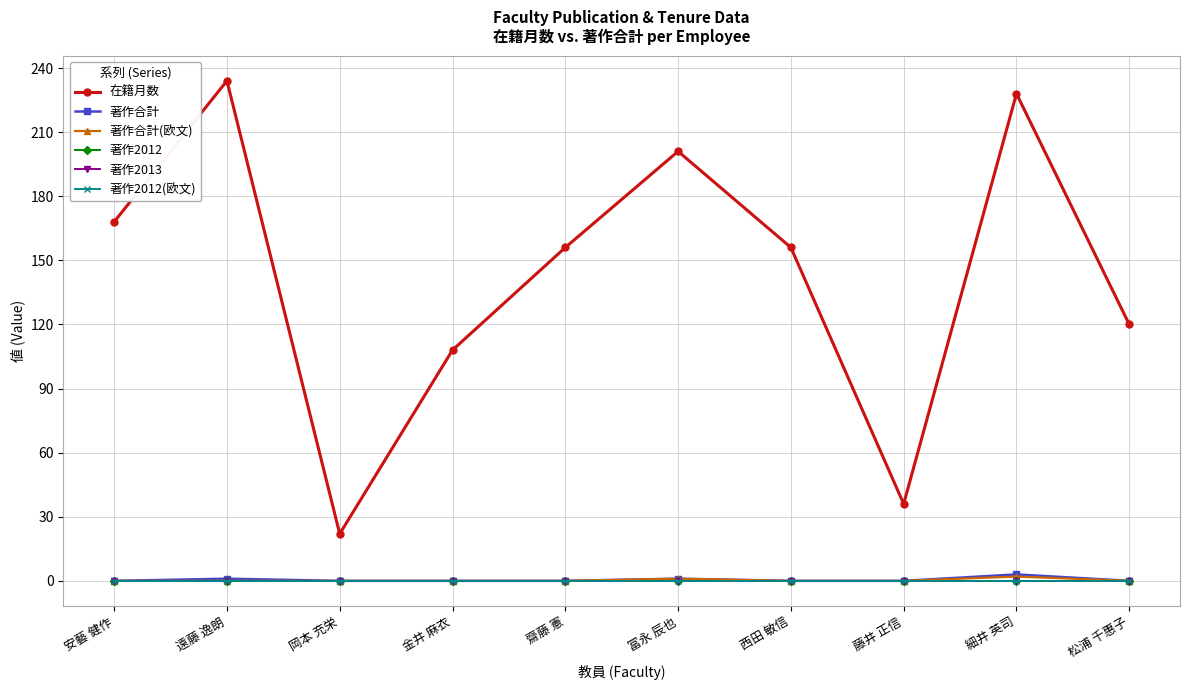

Does the chart have visible grid lines?

Yes